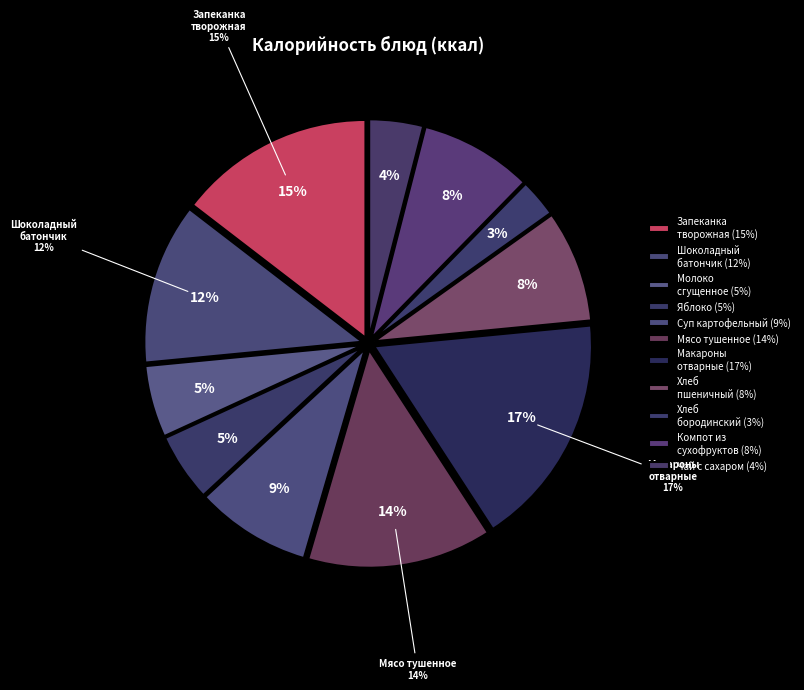

Is it true that Суп картофельный с горохом is 9% of the pie?

True